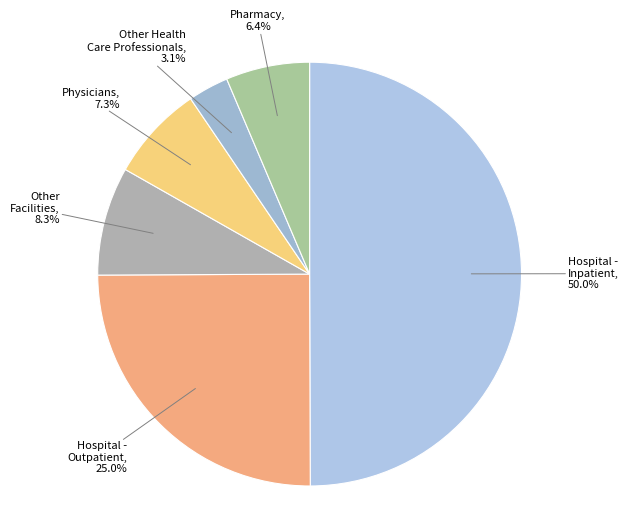

Count the number of slices in the pie.

6